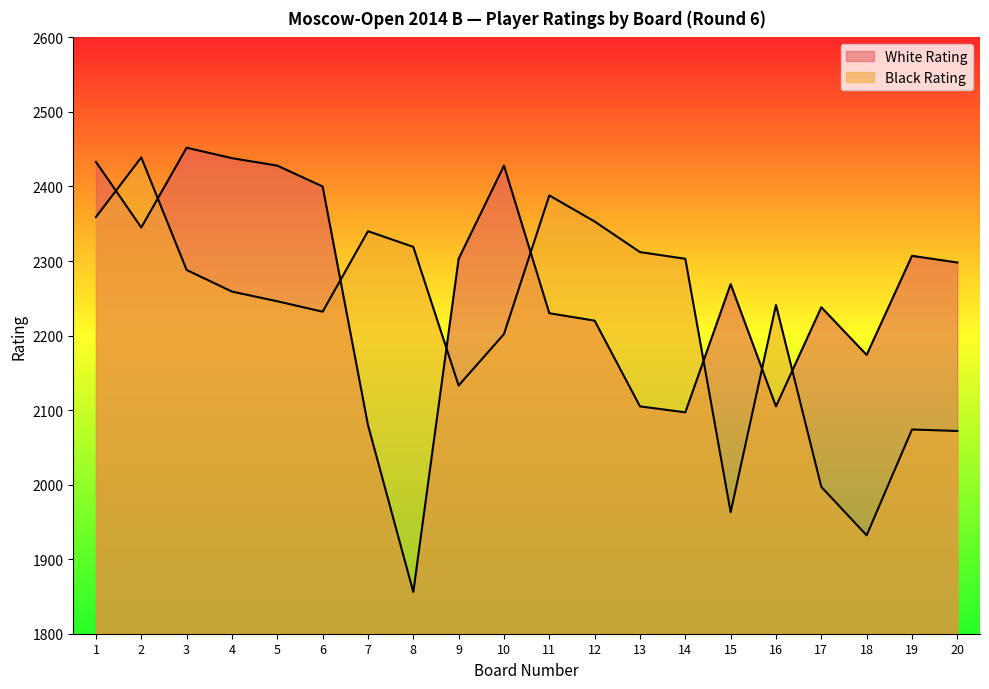

Reading left to right, transcribe all the data shown in this chart.

White Rating: 2433	2345	2452	2438	2428	2400	2080	1856	2303	2428	2230	2220	2105	2097	2269	2105	2238	2174	2307	2298
Black Rating: 2359	2439	2288	2259	2246	2232	2340	2319	2133	2202	2388	2353	2312	2303	1963	2241	1997	1932	2074	2072